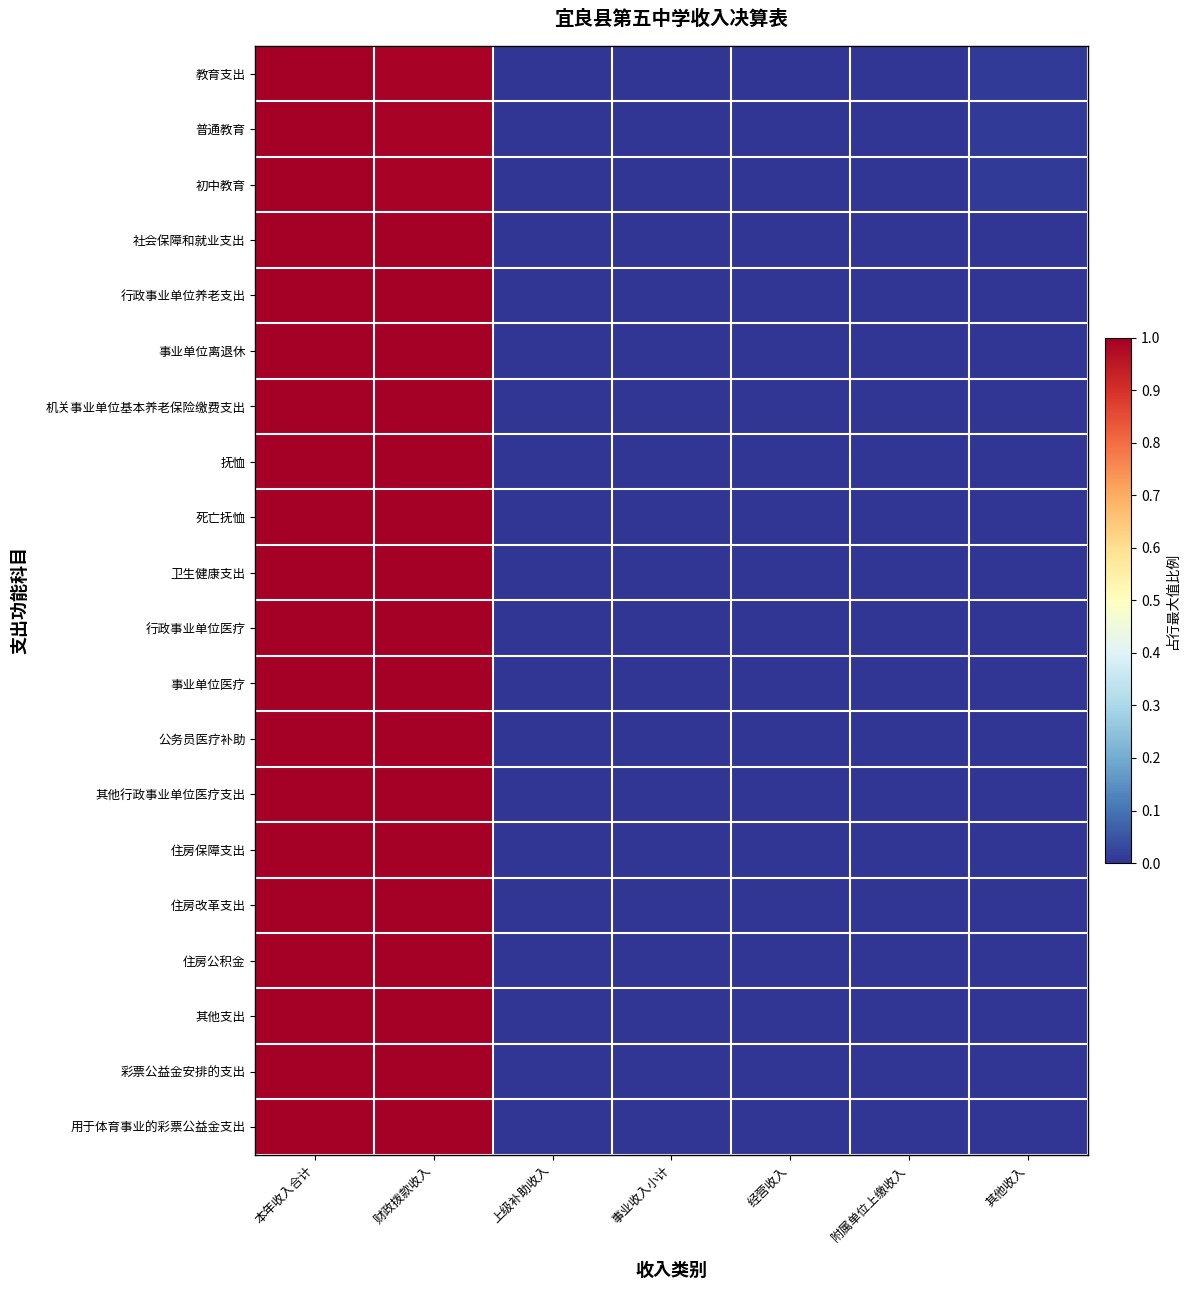

Reading right to left, extract all data points from this chart.

教育支出: 其他收入=0.0	附属单位上缴收入=0.0	经营收入=0.0	事业收入小计=0.0	上级补助收入=0.0	财政拨款收入=1.0	本年收入合计=1.0
普通教育: 其他收入=0.0	附属单位上缴收入=0.0	经营收入=0.0	事业收入小计=0.0	上级补助收入=0.0	财政拨款收入=1.0	本年收入合计=1.0
初中教育: 其他收入=0.0	附属单位上缴收入=0.0	经营收入=0.0	事业收入小计=0.0	上级补助收入=0.0	财政拨款收入=1.0	本年收入合计=1.0
社会保障和就业支出: 其他收入=0.0	附属单位上缴收入=0.0	经营收入=0.0	事业收入小计=0.0	上级补助收入=0.0	财政拨款收入=1.0	本年收入合计=1.0
行政事业单位养老支出: 其他收入=0.0	附属单位上缴收入=0.0	经营收入=0.0	事业收入小计=0.0	上级补助收入=0.0	财政拨款收入=1.0	本年收入合计=1.0
事业单位离退休: 其他收入=0.0	附属单位上缴收入=0.0	经营收入=0.0	事业收入小计=0.0	上级补助收入=0.0	财政拨款收入=1.0	本年收入合计=1.0
机关事业单位基本养老保险缴费支出: 其他收入=0.0	附属单位上缴收入=0.0	经营收入=0.0	事业收入小计=0.0	上级补助收入=0.0	财政拨款收入=1.0	本年收入合计=1.0
抚恤: 其他收入=0.0	附属单位上缴收入=0.0	经营收入=0.0	事业收入小计=0.0	上级补助收入=0.0	财政拨款收入=1.0	本年收入合计=1.0
死亡抚恤: 其他收入=0.0	附属单位上缴收入=0.0	经营收入=0.0	事业收入小计=0.0	上级补助收入=0.0	财政拨款收入=1.0	本年收入合计=1.0
卫生健康支出: 其他收入=0.0	附属单位上缴收入=0.0	经营收入=0.0	事业收入小计=0.0	上级补助收入=0.0	财政拨款收入=1.0	本年收入合计=1.0
行政事业单位医疗: 其他收入=0.0	附属单位上缴收入=0.0	经营收入=0.0	事业收入小计=0.0	上级补助收入=0.0	财政拨款收入=1.0	本年收入合计=1.0
事业单位医疗: 其他收入=0.0	附属单位上缴收入=0.0	经营收入=0.0	事业收入小计=0.0	上级补助收入=0.0	财政拨款收入=1.0	本年收入合计=1.0
公务员医疗补助: 其他收入=0.0	附属单位上缴收入=0.0	经营收入=0.0	事业收入小计=0.0	上级补助收入=0.0	财政拨款收入=1.0	本年收入合计=1.0
其他行政事业单位医疗支出: 其他收入=0.0	附属单位上缴收入=0.0	经营收入=0.0	事业收入小计=0.0	上级补助收入=0.0	财政拨款收入=1.0	本年收入合计=1.0
住房保障支出: 其他收入=0.0	附属单位上缴收入=0.0	经营收入=0.0	事业收入小计=0.0	上级补助收入=0.0	财政拨款收入=1.0	本年收入合计=1.0
住房改革支出: 其他收入=0.0	附属单位上缴收入=0.0	经营收入=0.0	事业收入小计=0.0	上级补助收入=0.0	财政拨款收入=1.0	本年收入合计=1.0
住房公积金: 其他收入=0.0	附属单位上缴收入=0.0	经营收入=0.0	事业收入小计=0.0	上级补助收入=0.0	财政拨款收入=1.0	本年收入合计=1.0
其他支出: 其他收入=0.0	附属单位上缴收入=0.0	经营收入=0.0	事业收入小计=0.0	上级补助收入=0.0	财政拨款收入=1.0	本年收入合计=1.0
彩票公益金安排的支出: 其他收入=0.0	附属单位上缴收入=0.0	经营收入=0.0	事业收入小计=0.0	上级补助收入=0.0	财政拨款收入=1.0	本年收入合计=1.0
用于体育事业的彩票公益金支出: 其他收入=0.0	附属单位上缴收入=0.0	经营收入=0.0	事业收入小计=0.0	上级补助收入=0.0	财政拨款收入=1.0	本年收入合计=1.0